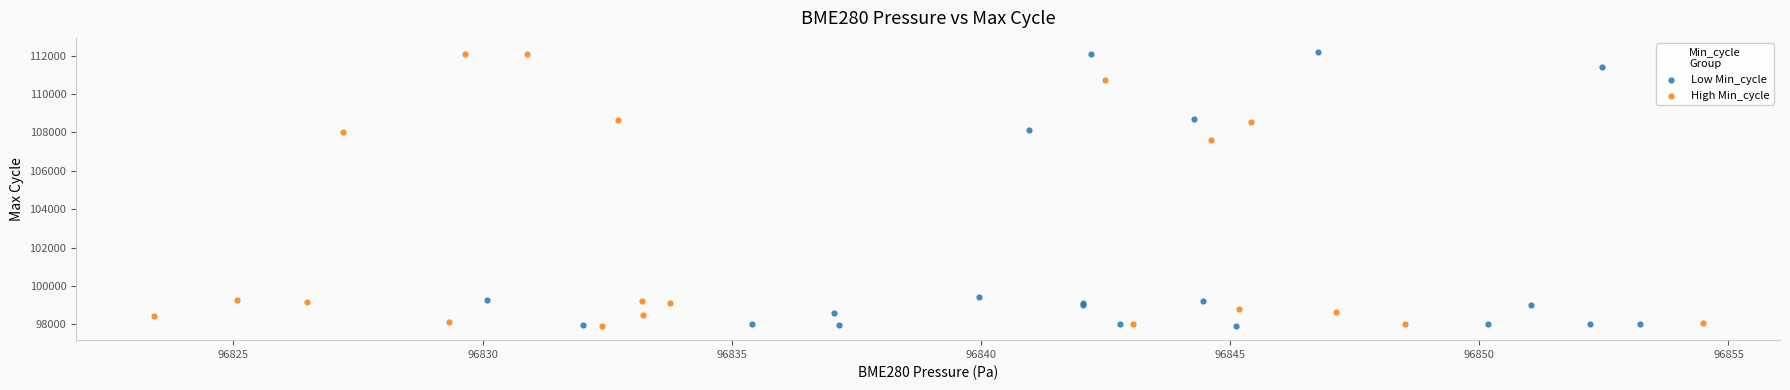

What are all the series names shown in the legend?

Low Min_cycle, High Min_cycle